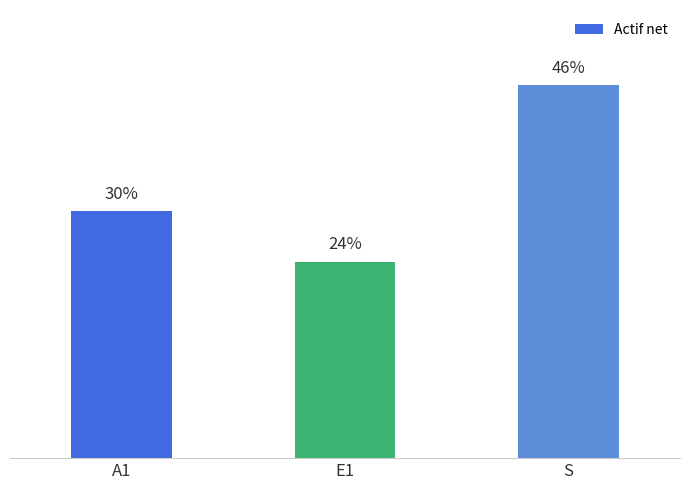

Between S and E1, which is larger?

S